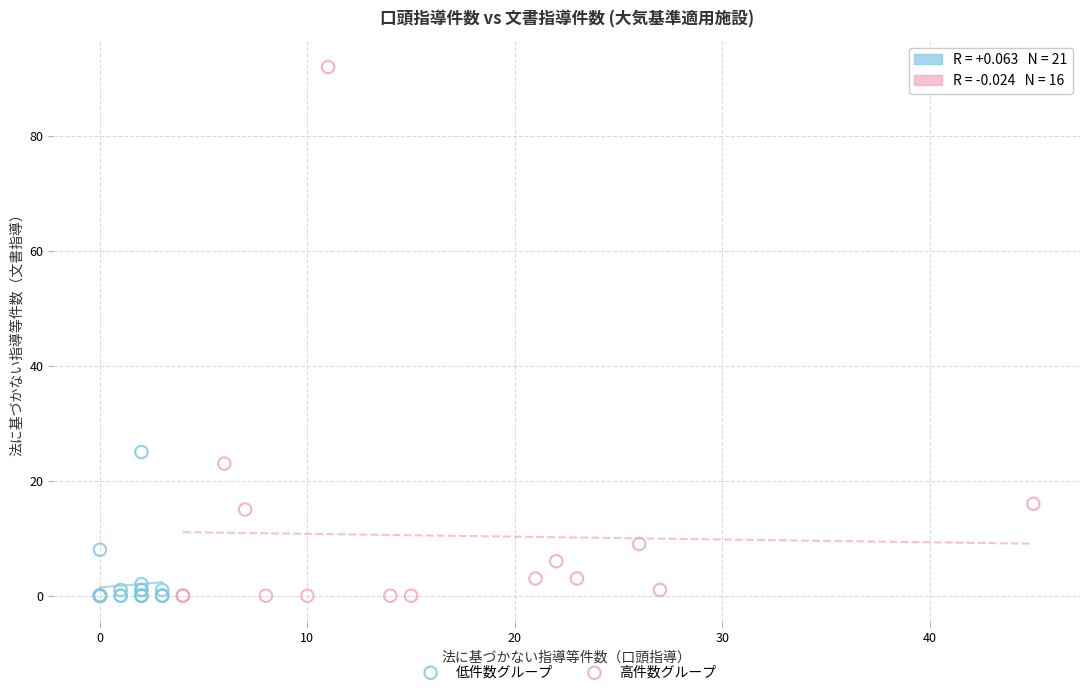

Which series has the widest spread of Y values?

高件数グループ